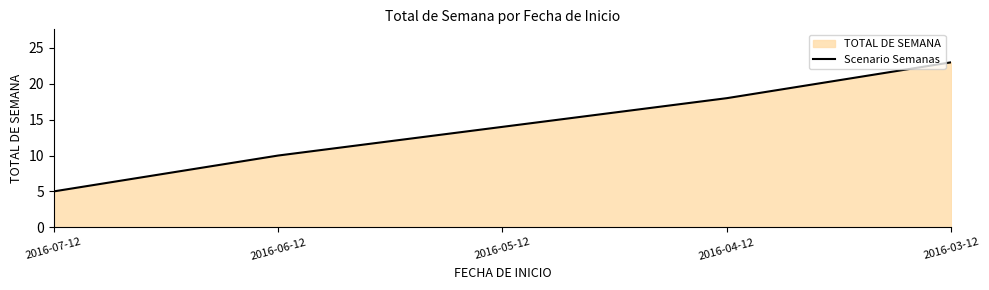

The chart shows a value of 4 at 2016-06-12. True or false?

False